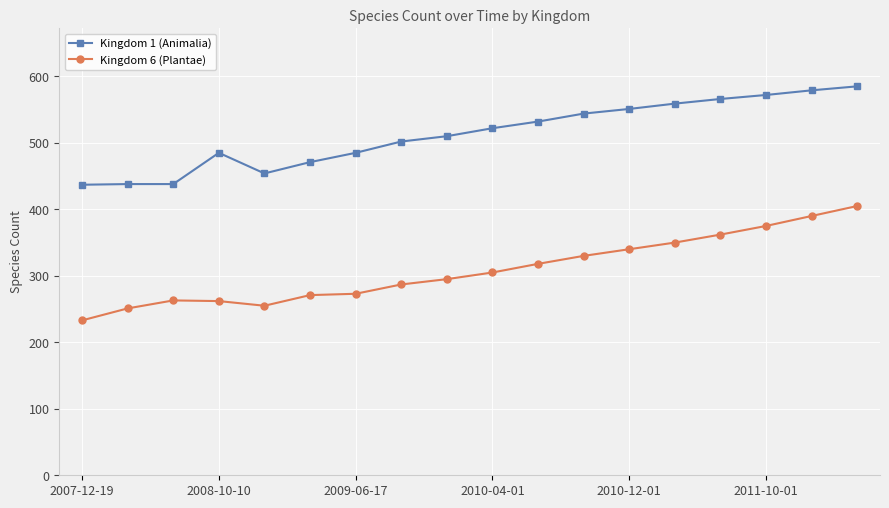

What is the difference between the maximum and minimum values in the Kingdom 1 (Animalia) series?

148